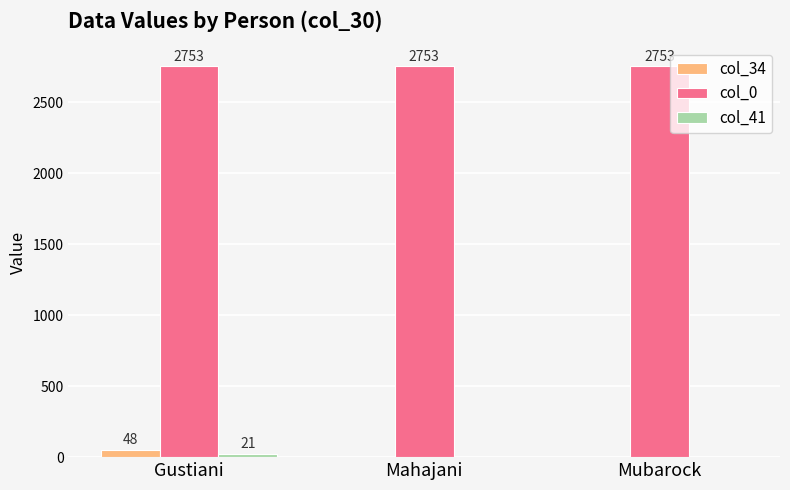

At which category is the sum across all series the highest?

Gustiani